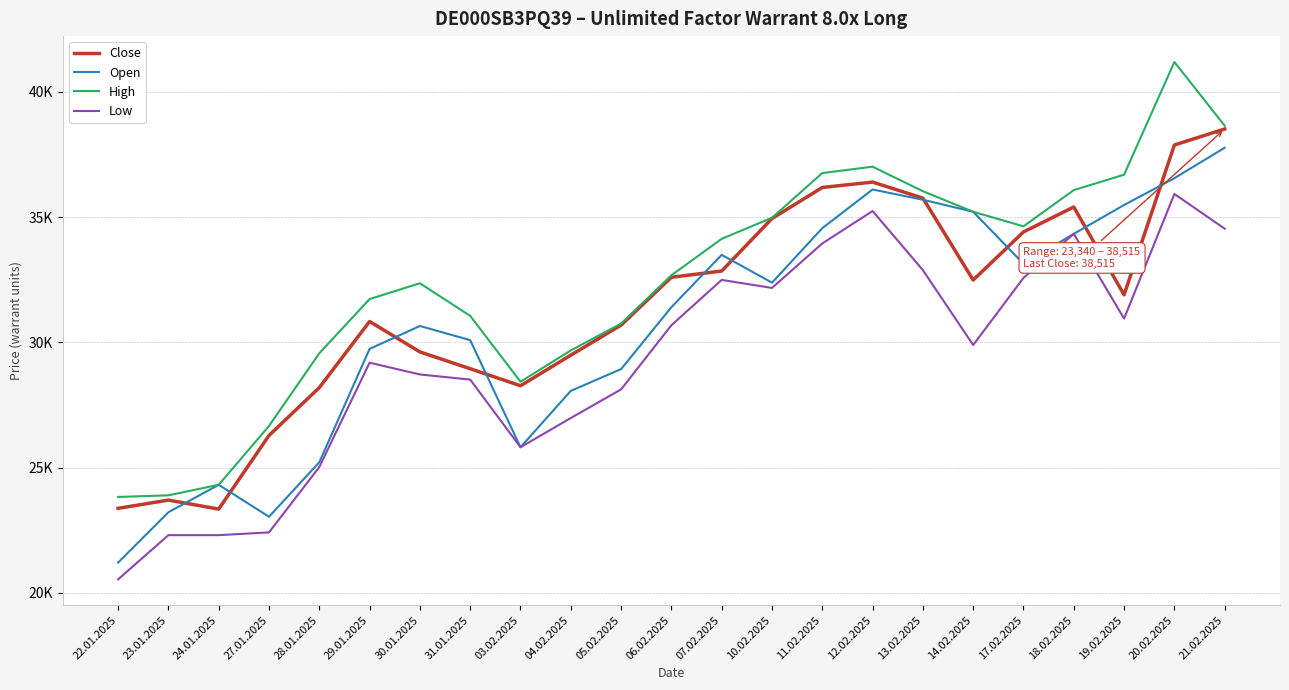

What are all the series names shown in the legend?

Close, Open, High, Low